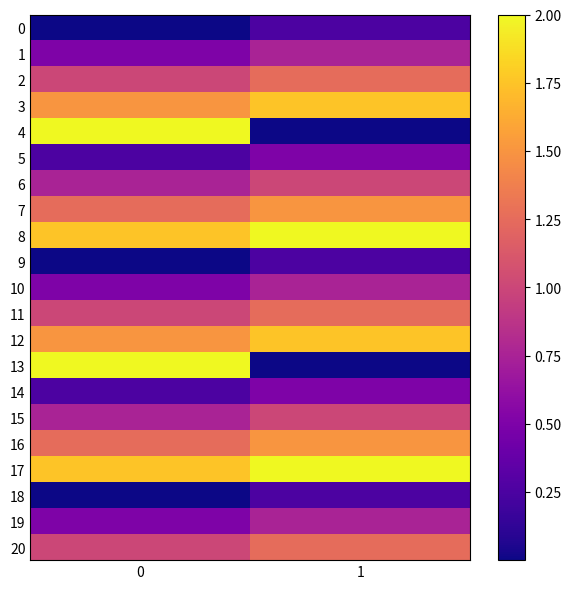

Reading left to right, transcribe all the data shown in this chart.

0: 0=0.0	1=0.2
1: 0=0.5	1=0.8
2: 0=1.0	1=1.2
3: 0=1.5	1=1.8
4: 0=2.0	1=0.0
5: 0=0.2	1=0.5
6: 0=0.8	1=1.0
7: 0=1.2	1=1.5
8: 0=1.8	1=2.0
9: 0=0.0	1=0.2
10: 0=0.5	1=0.8
11: 0=1.0	1=1.2
12: 0=1.5	1=1.8
13: 0=2.0	1=0.0
14: 0=0.2	1=0.5
15: 0=0.8	1=1.0
16: 0=1.2	1=1.5
17: 0=1.8	1=2.0
18: 0=0.0	1=0.2
19: 0=0.5	1=0.8
20: 0=1.0	1=1.2